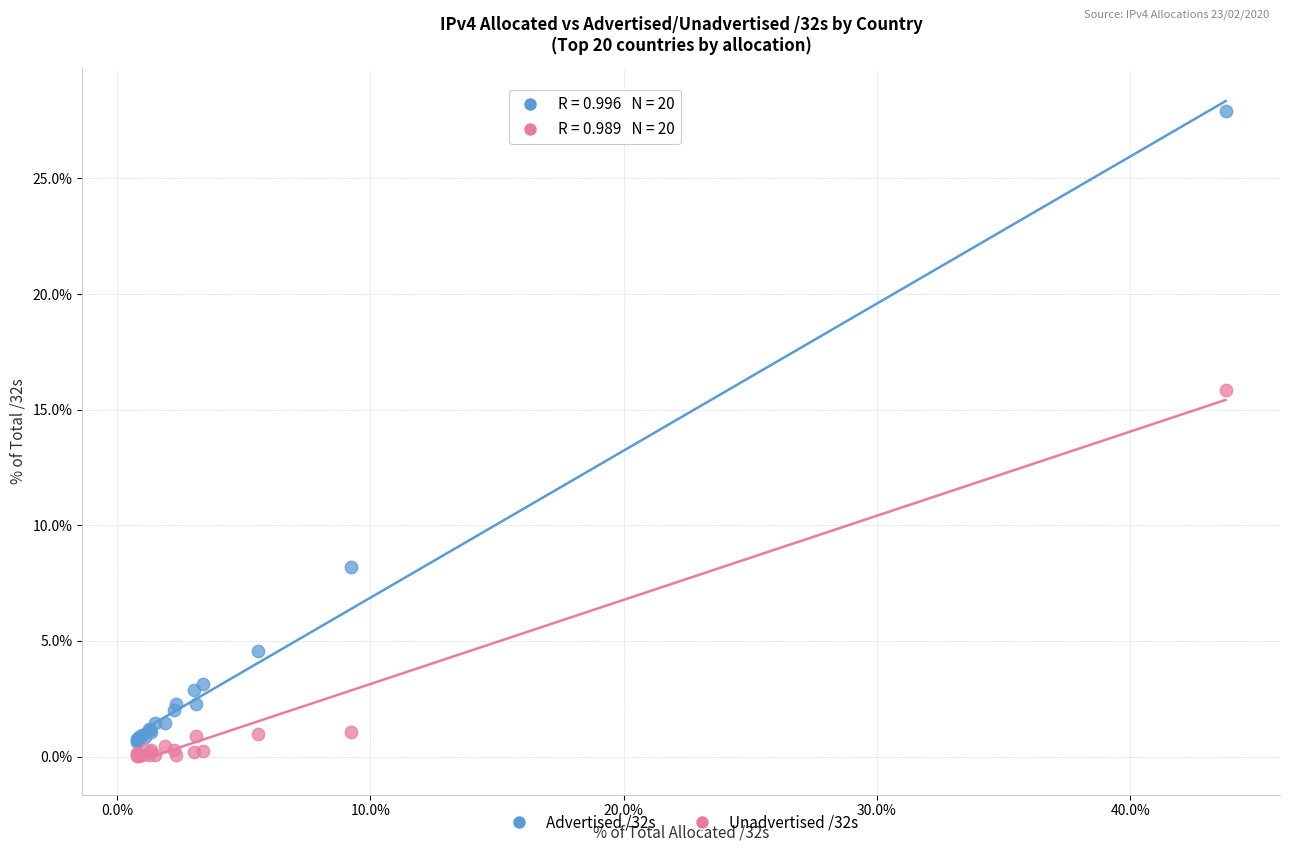

Across all series, what Y value is closest to 13?

15.9